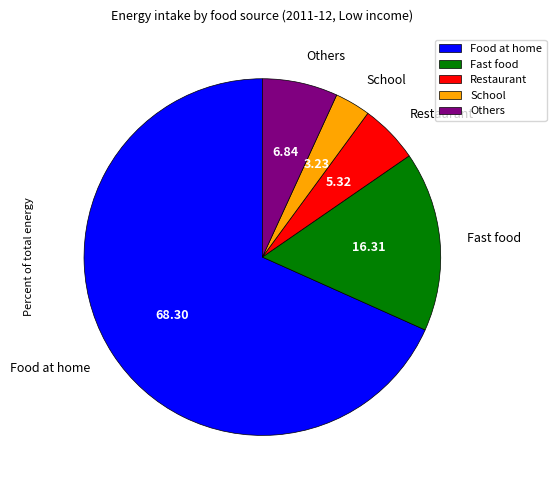

Which has a higher value, Others or Fast food?

Fast food